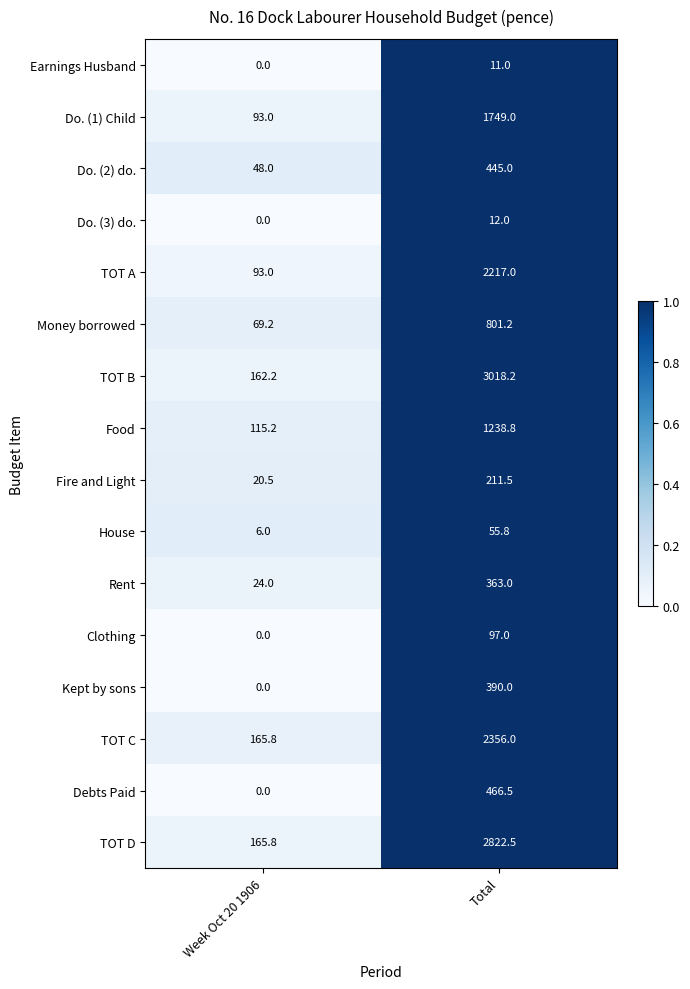

At which category is the sum across all series the highest?

Total